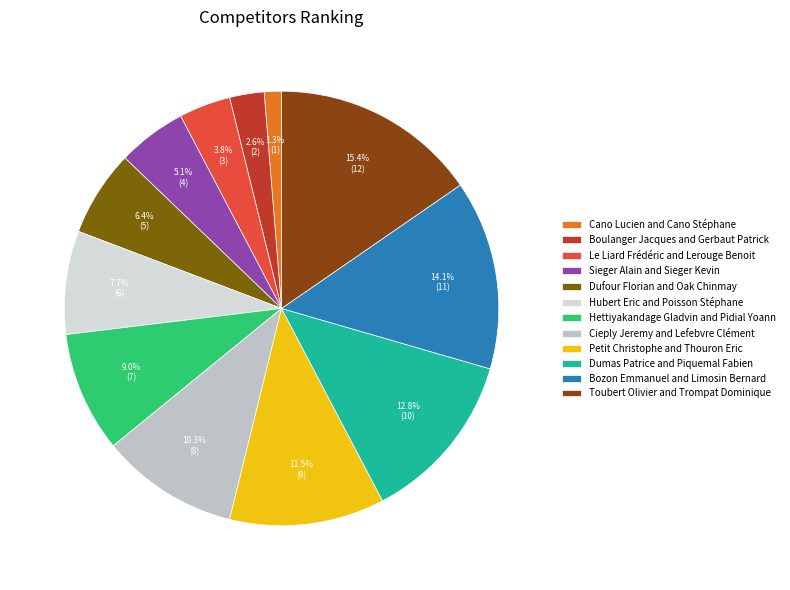

Which slice is the smallest?

Cano Lucien and Cano Stéphane